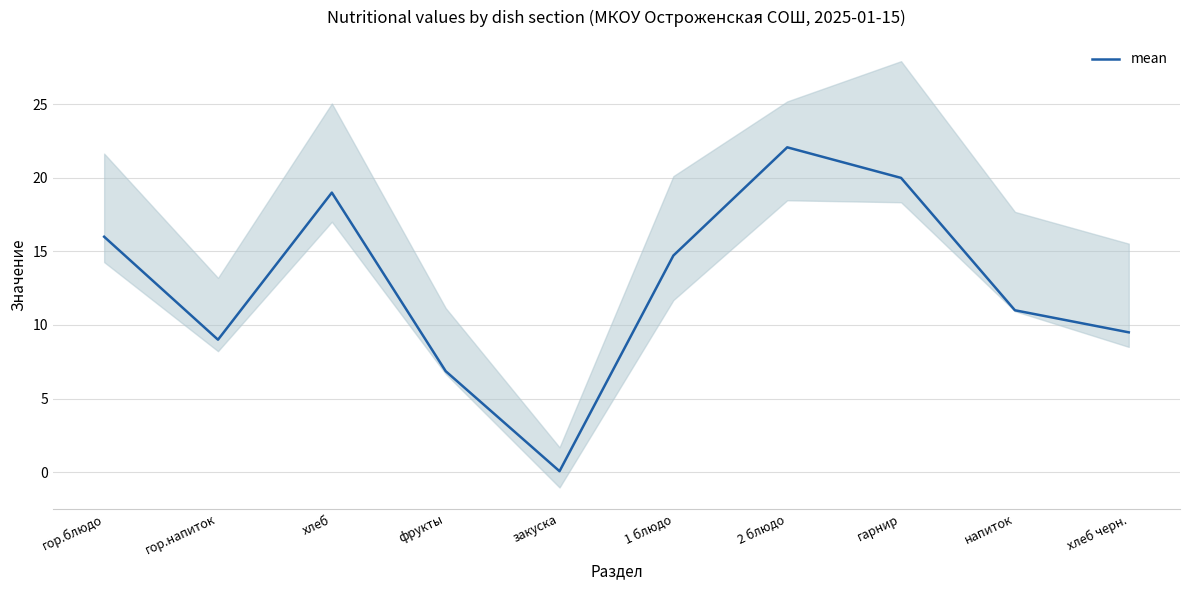

Read the value at хлеб черн..

9.5